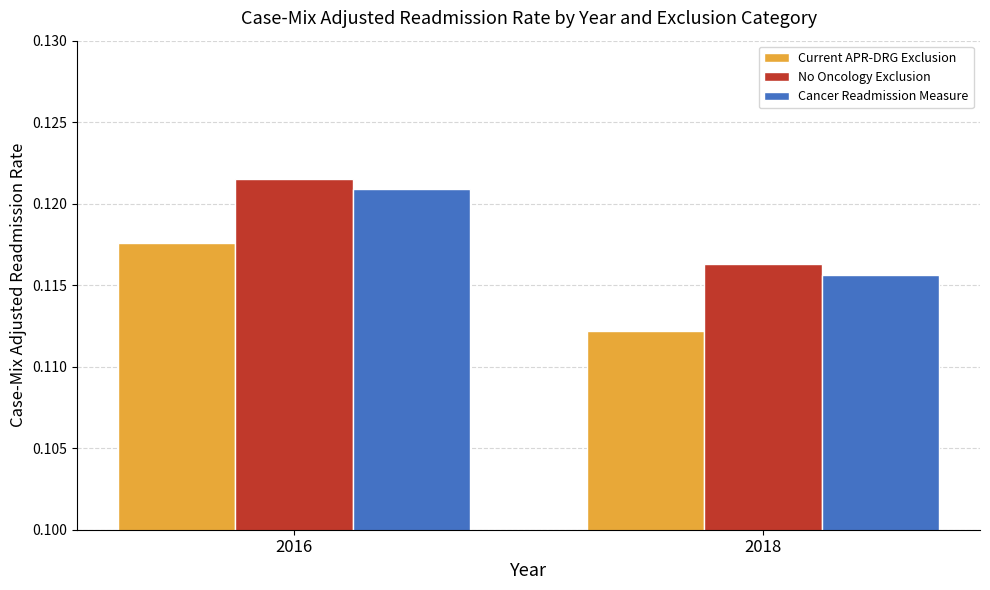

What is the total value across all series at 2018?

0.3